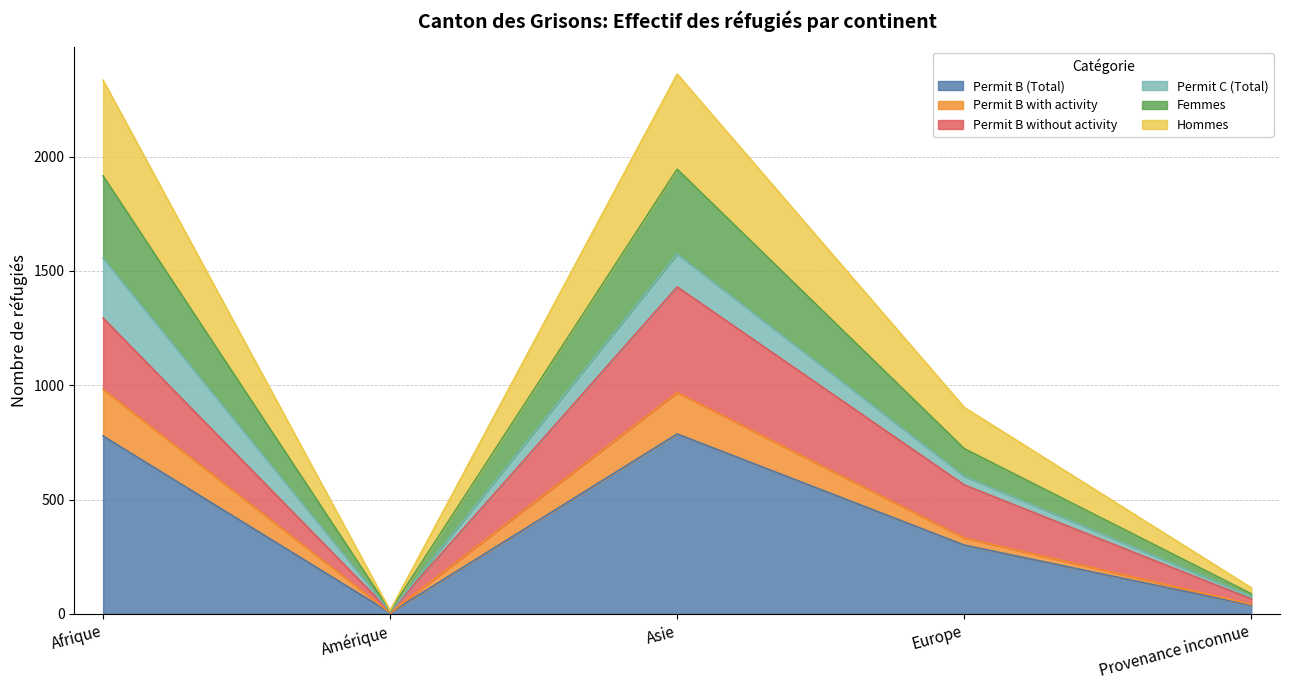

True or false: Permit B (Total) has a value of 778 at Afrique.

True